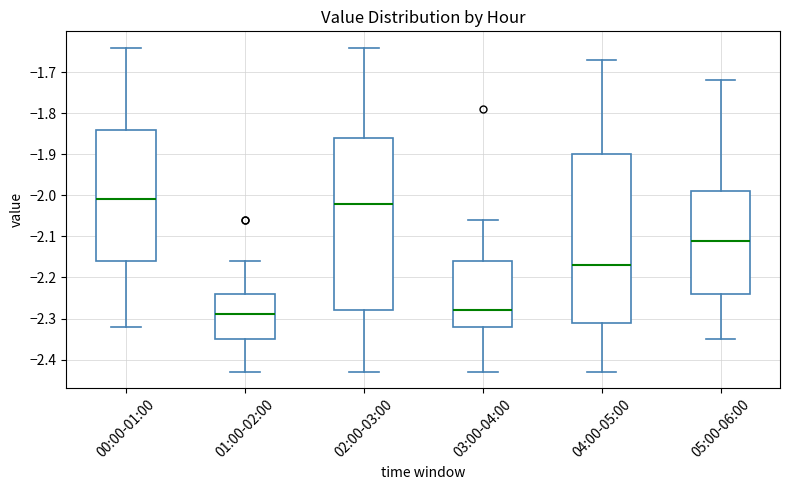

Which box's median line is the lowest?

01:00-02:00